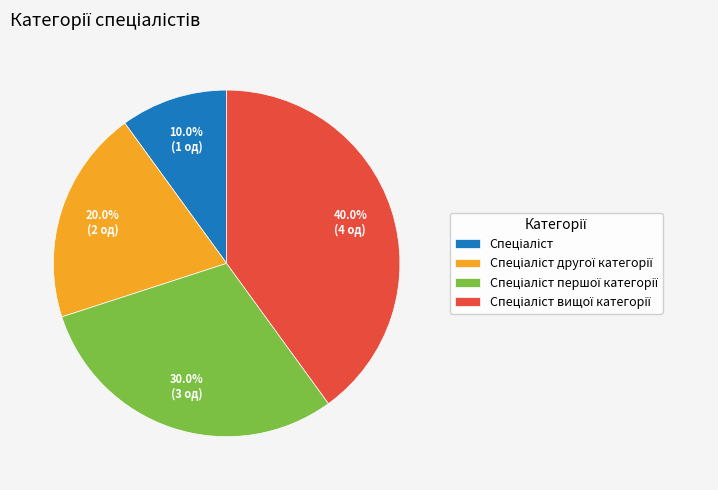

Does any single category account for the majority?

No